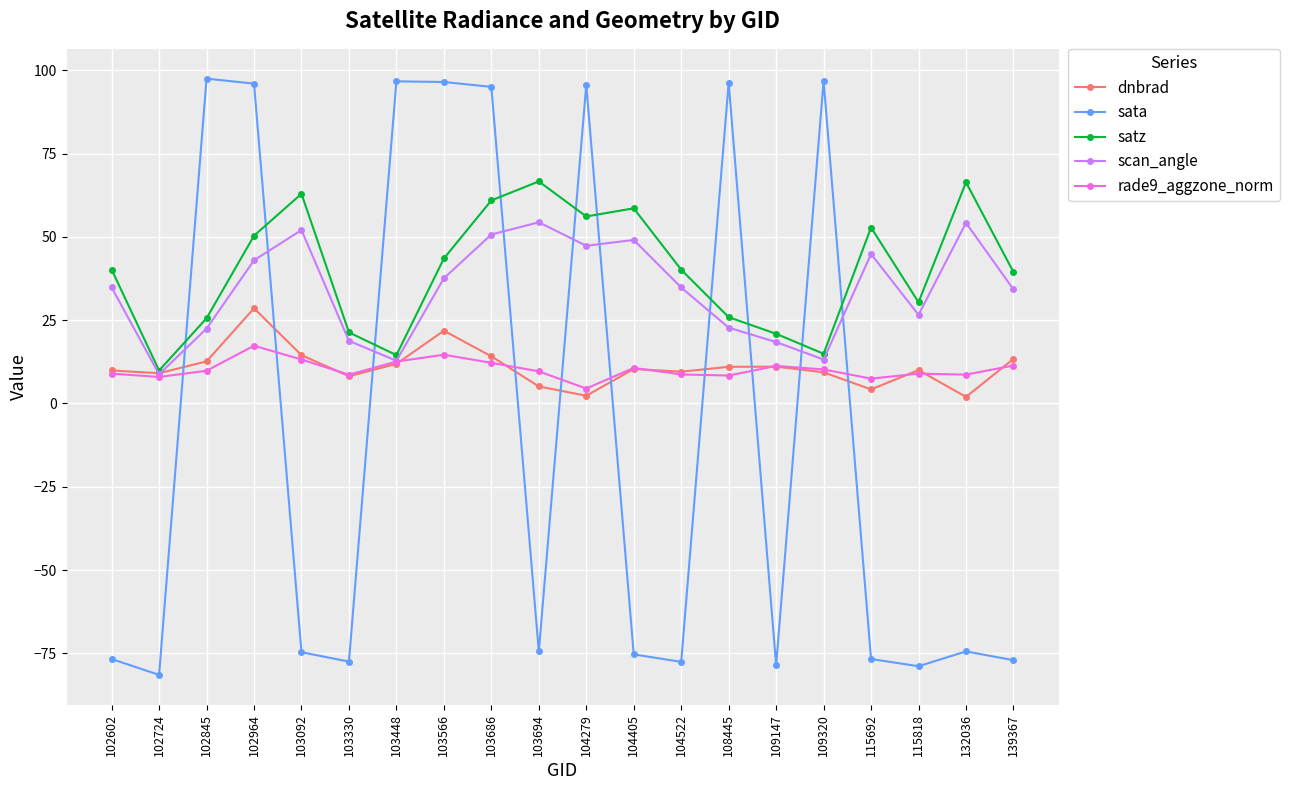

The value of satz at 132036 is 66.4. True or false?

True